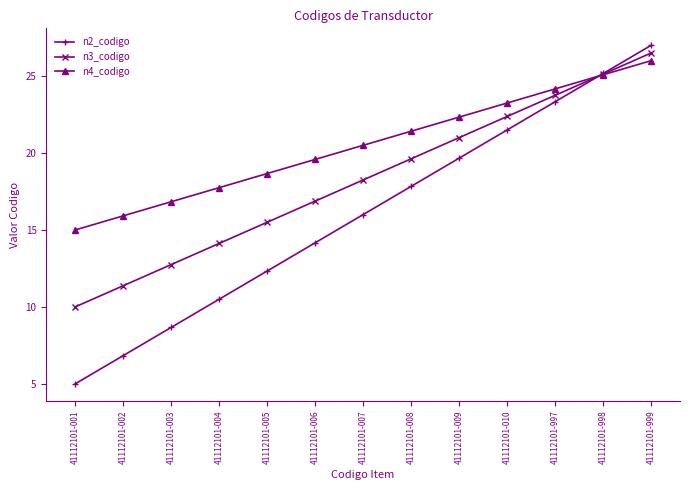

Which series has the widest spread of values?

n2_codigo